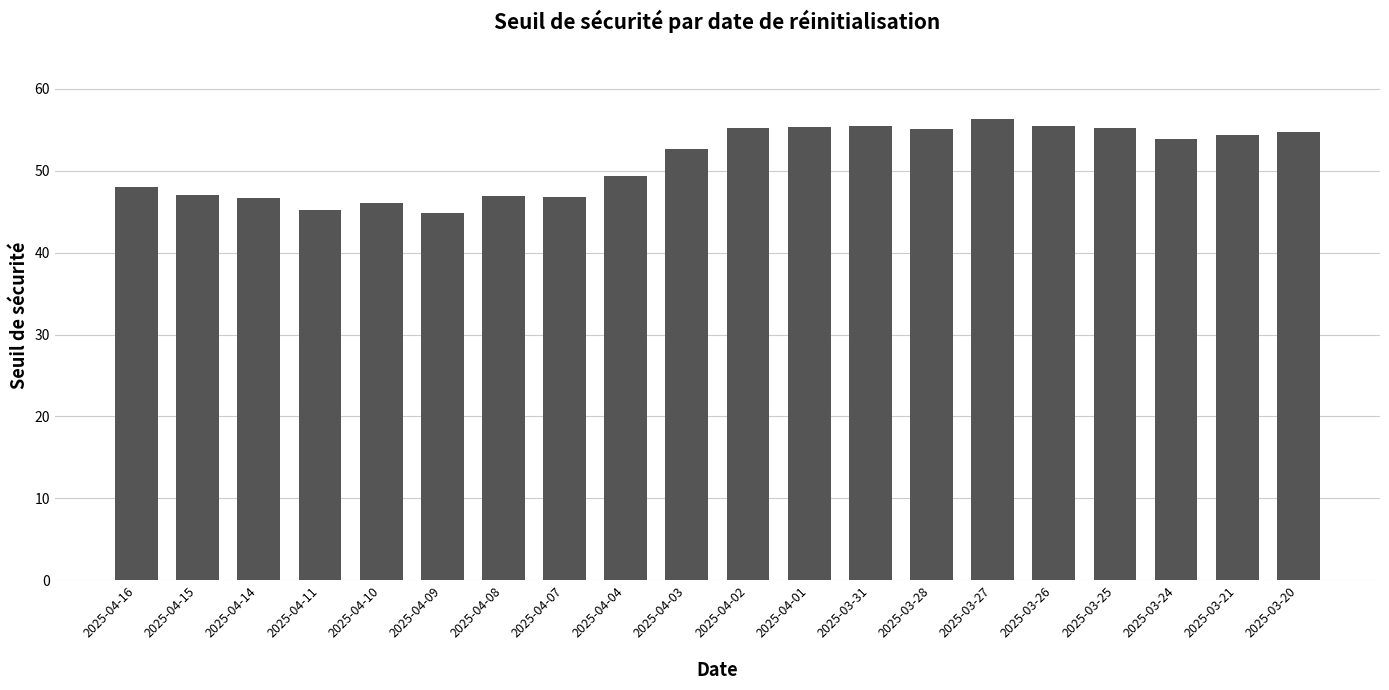

What is the minimum value shown in the chart?

44.9